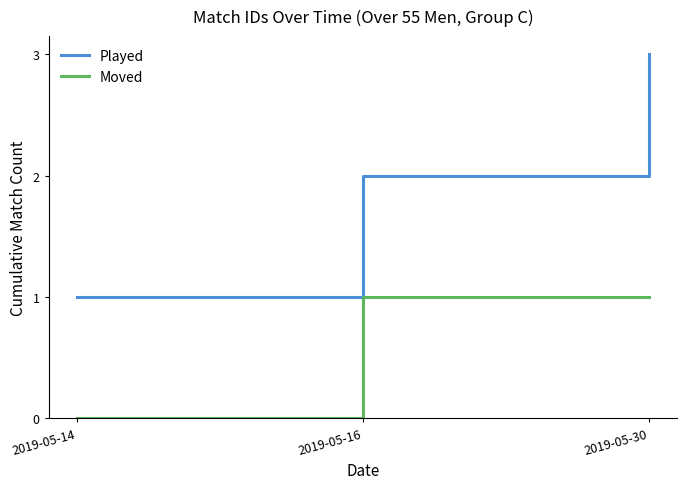

Reading left to right, list all the values displayed in this chart.

Played: 1	2	3
Moved: 0	1	1